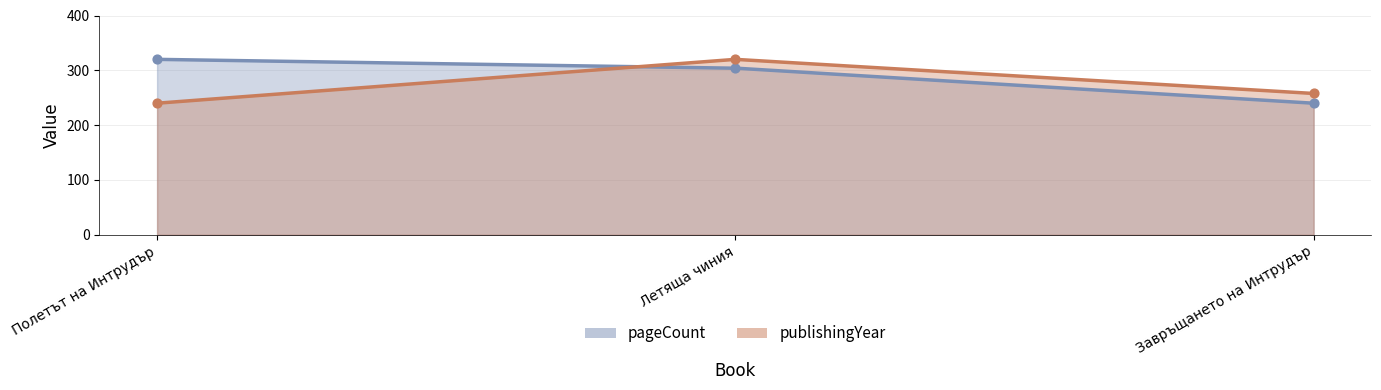

Which series has the largest total across all categories?

pageCount